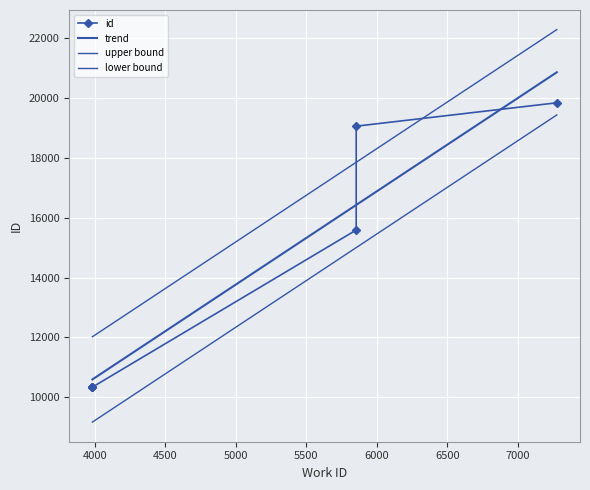

Reading right to left, transcribe all the data shown in this chart.

19832	19052	15586	10343	10342	10340